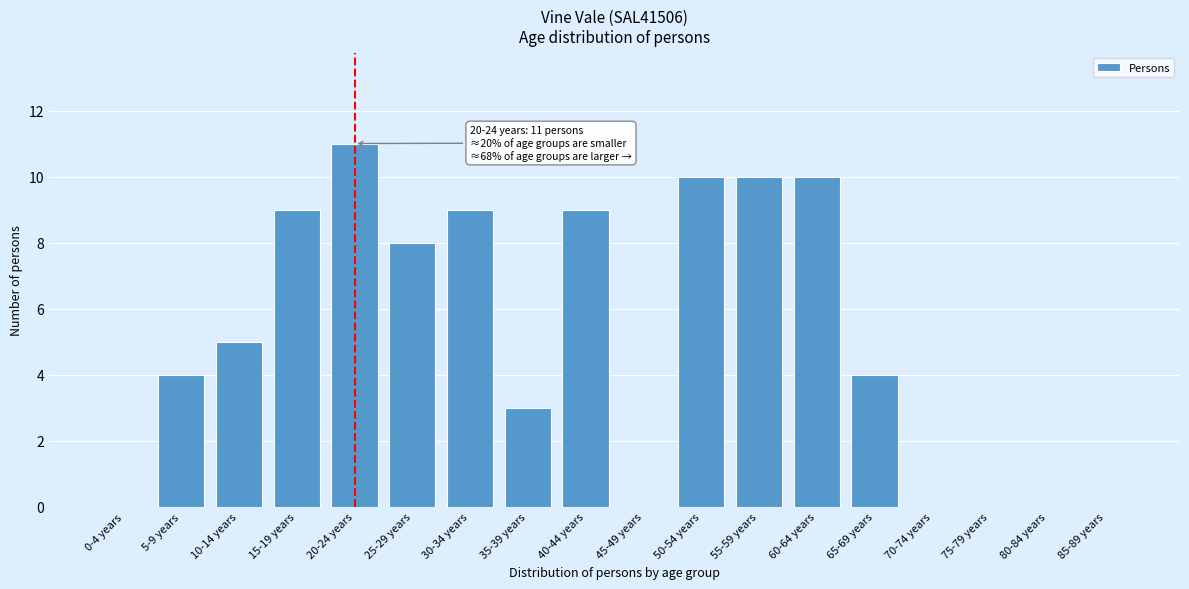

Reading left to right, transcribe all the data shown in this chart.

0-4 years=0	5-9 years=4	10-14 years=5	15-19 years=9	20-24 years=11	25-29 years=8	30-34 years=9	35-39 years=3	40-44 years=9	45-49 years=0	50-54 years=10	55-59 years=10	60-64 years=10	65-69 years=4	70-74 years=0	75-79 years=0	80-84 years=0	85-89 years=0